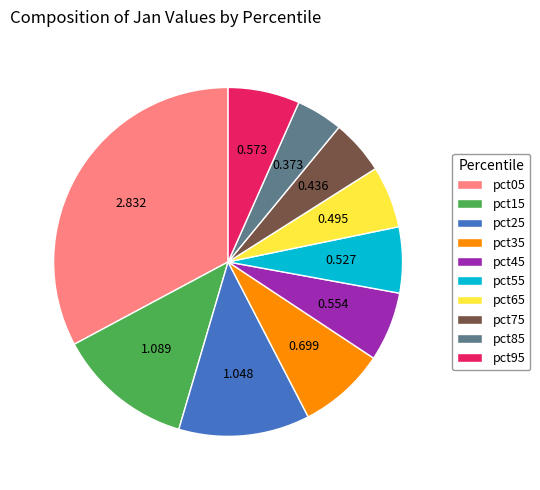

Combined, do pct15 and pct75 account for over 50%?

No